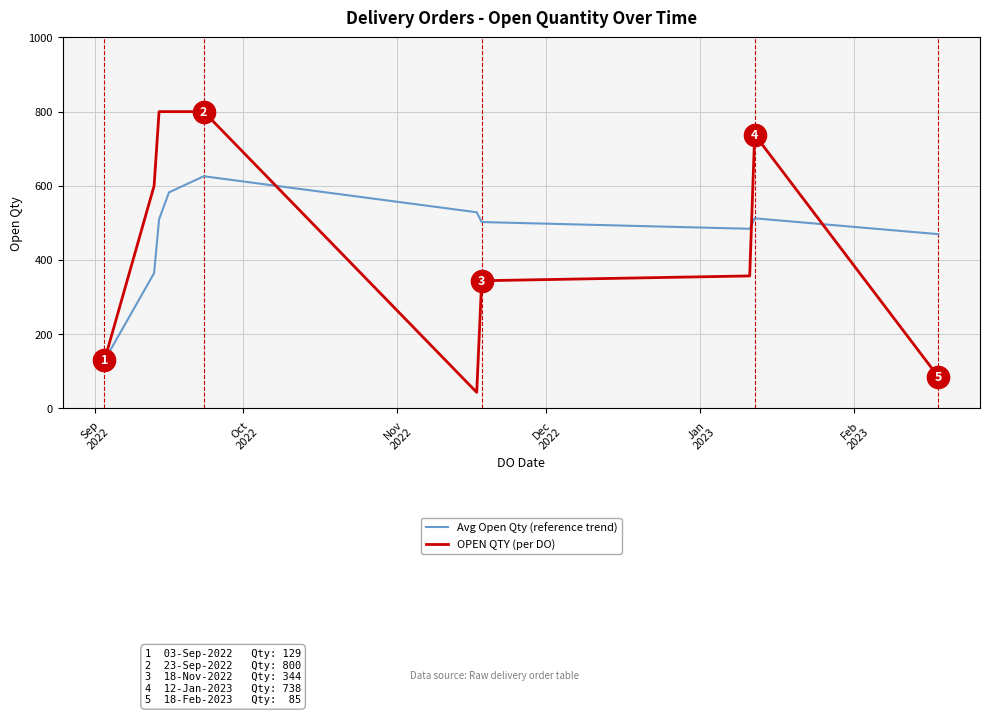

What is the greatest value displayed?

800.0